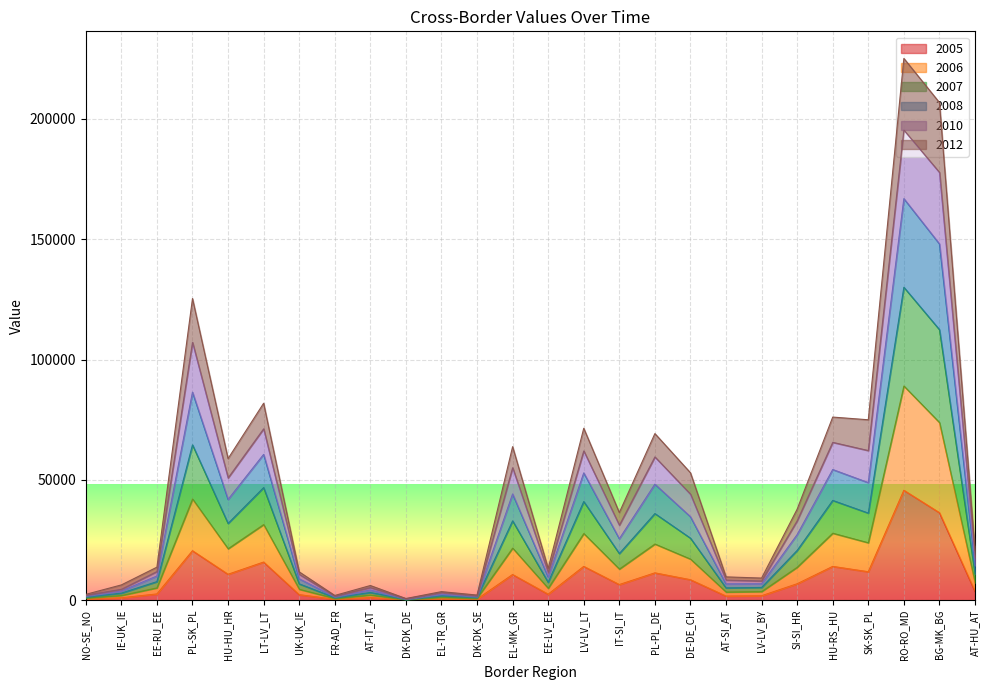

At which label does 2008 reach its minimum?

DK-DK_DE